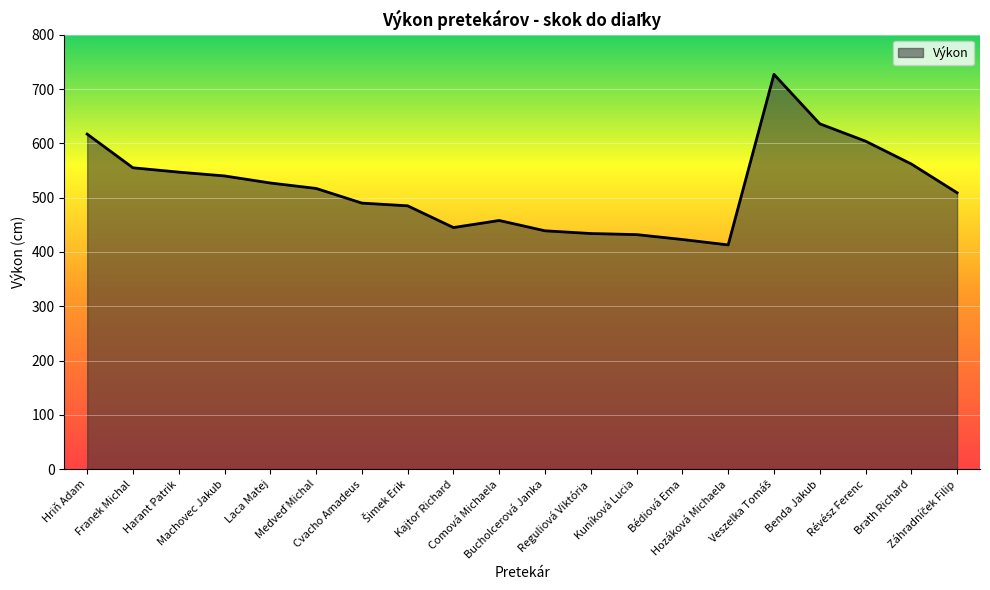

How many values are below 517?

10